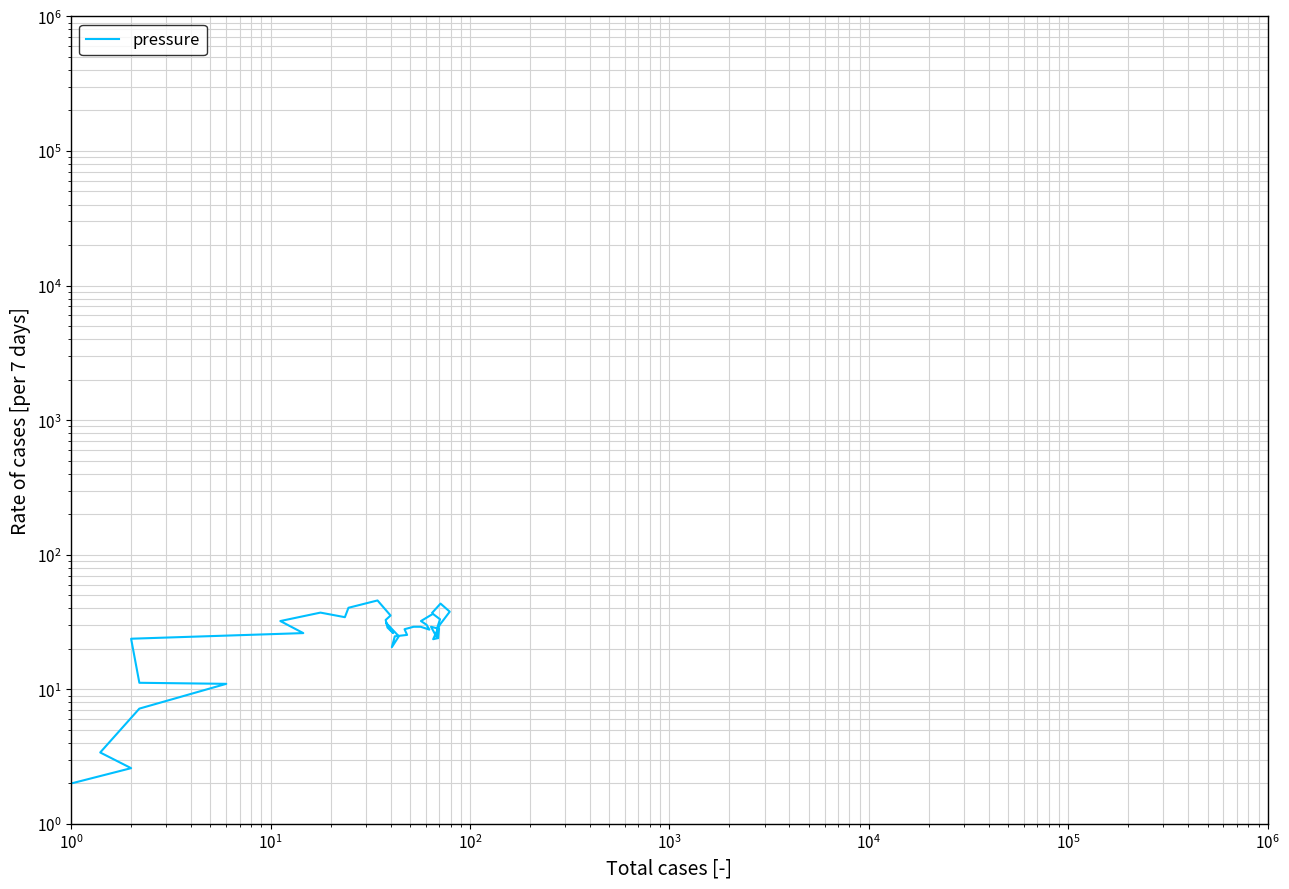

How many interior local valleys (lower than both neighbors) does the data have?

6